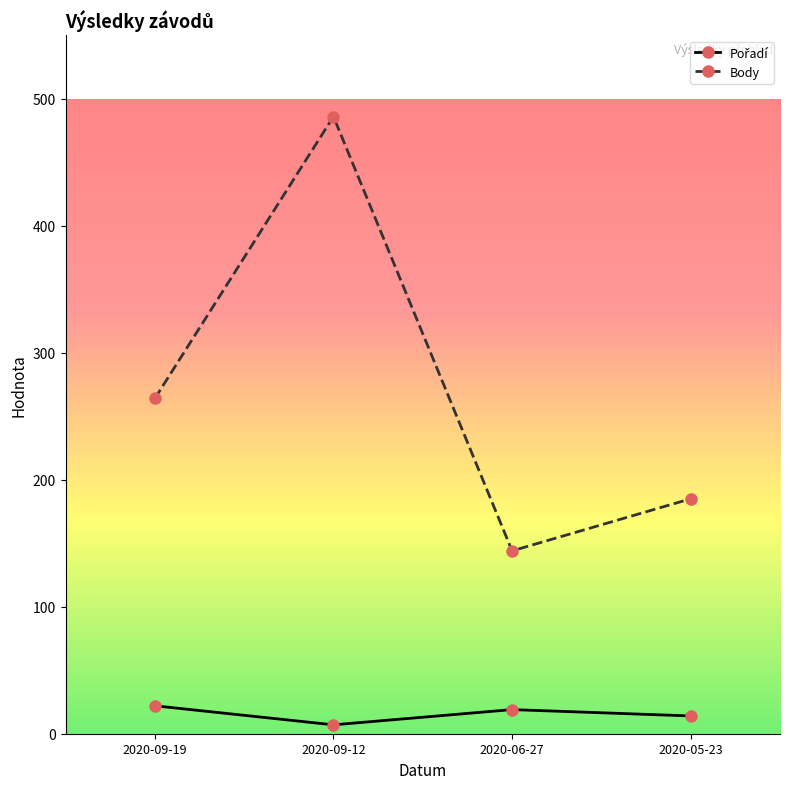

True or false: Body has more than 2 interior local peaks.

False